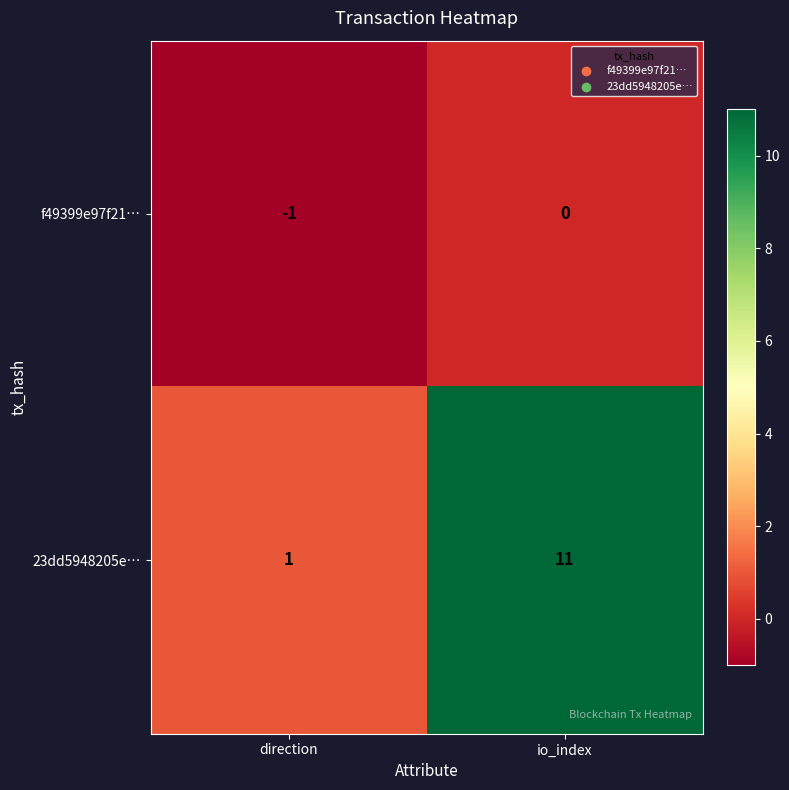

What is the spread (max minus min) of values at direction?

2